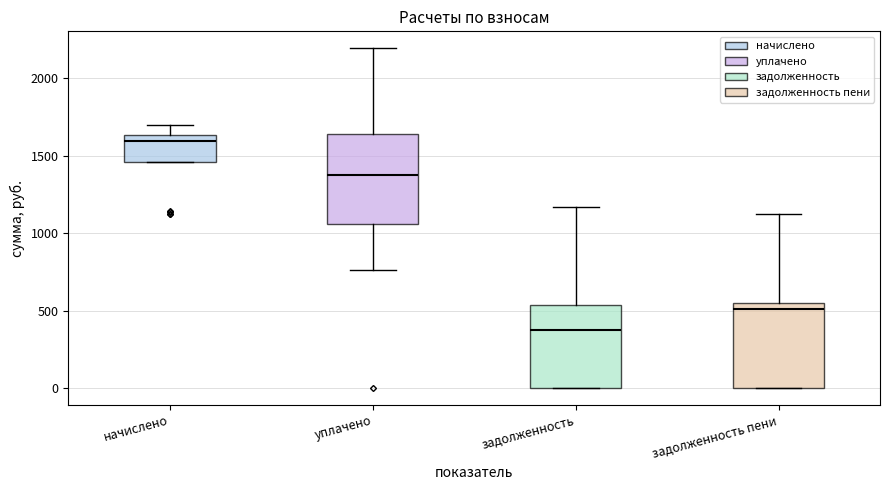

Where is the lower edge of the box for задолженность пени on the y-axis? The values are not printed on the chart, so give them approximately, as read against the axis.

0